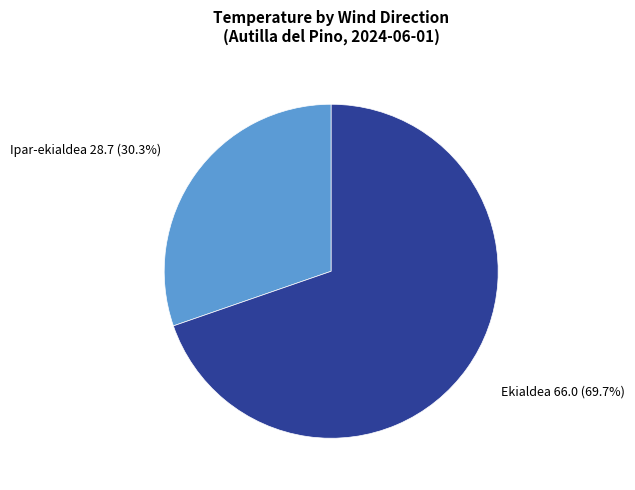

Is there any slice that represents more than half of the pie?

Yes